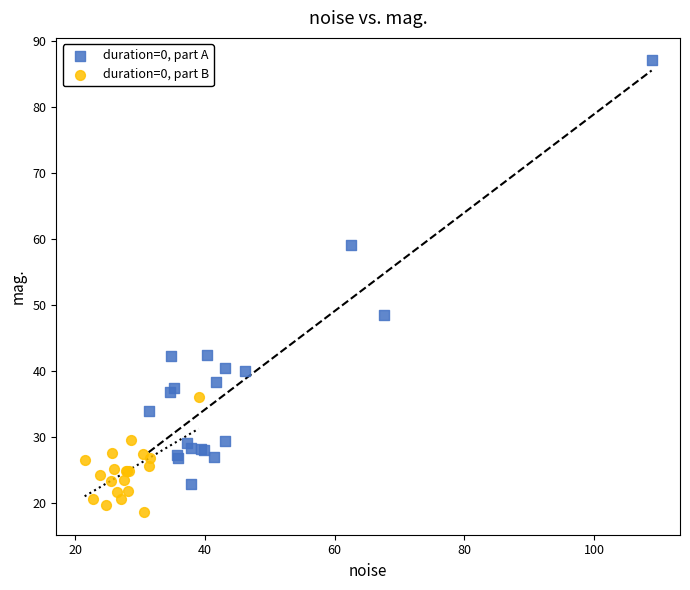

What are all the series names shown in the legend?

duration=0, part A, duration=0, part B